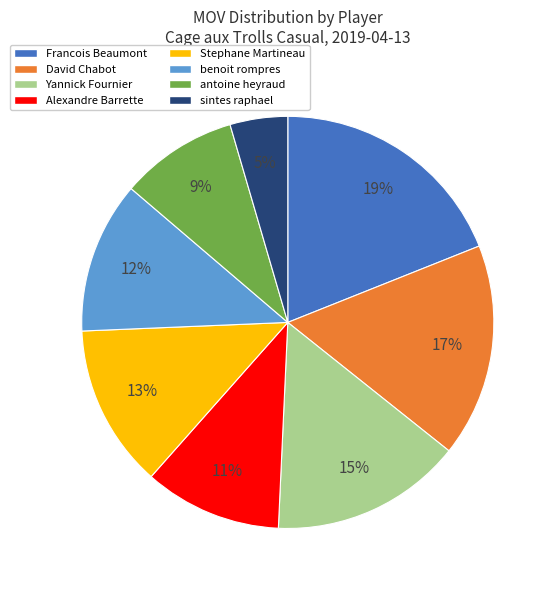

Which has a higher value, Francois Beaumont or David Chabot?

Francois Beaumont